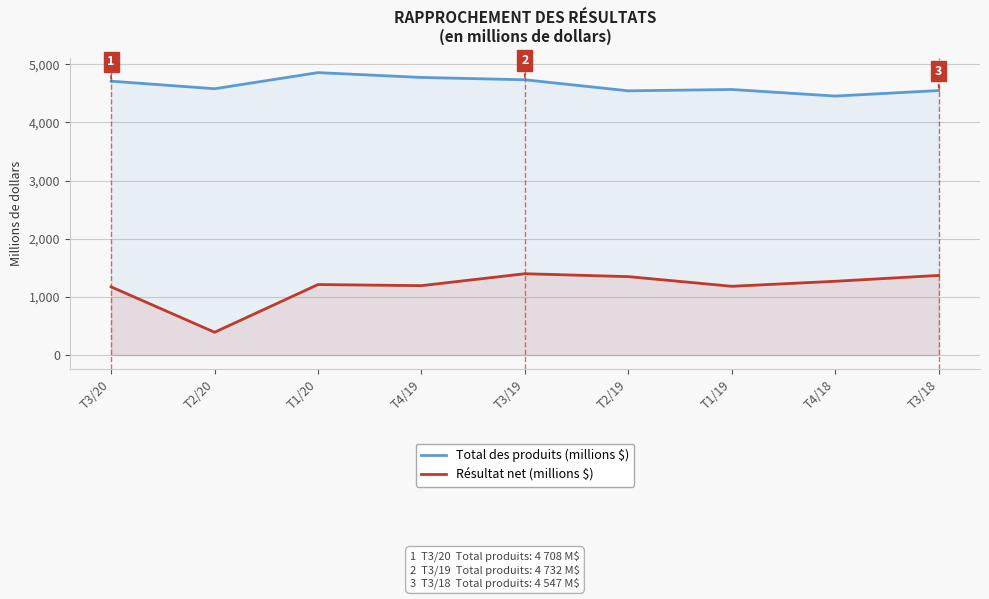

What is the sum of the Résultat net (millions $) values at T3/20 and T2/19?

2520